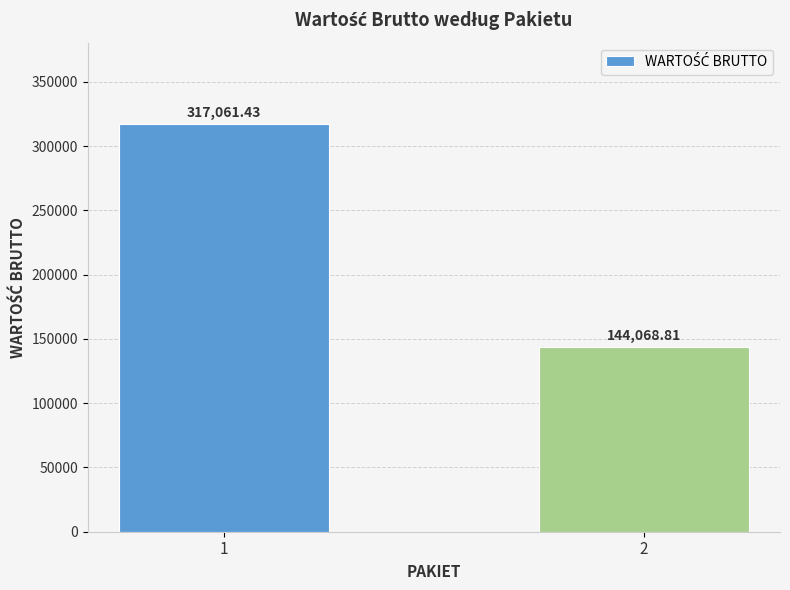

What is the difference between the values at 2 and 1?

172992.6